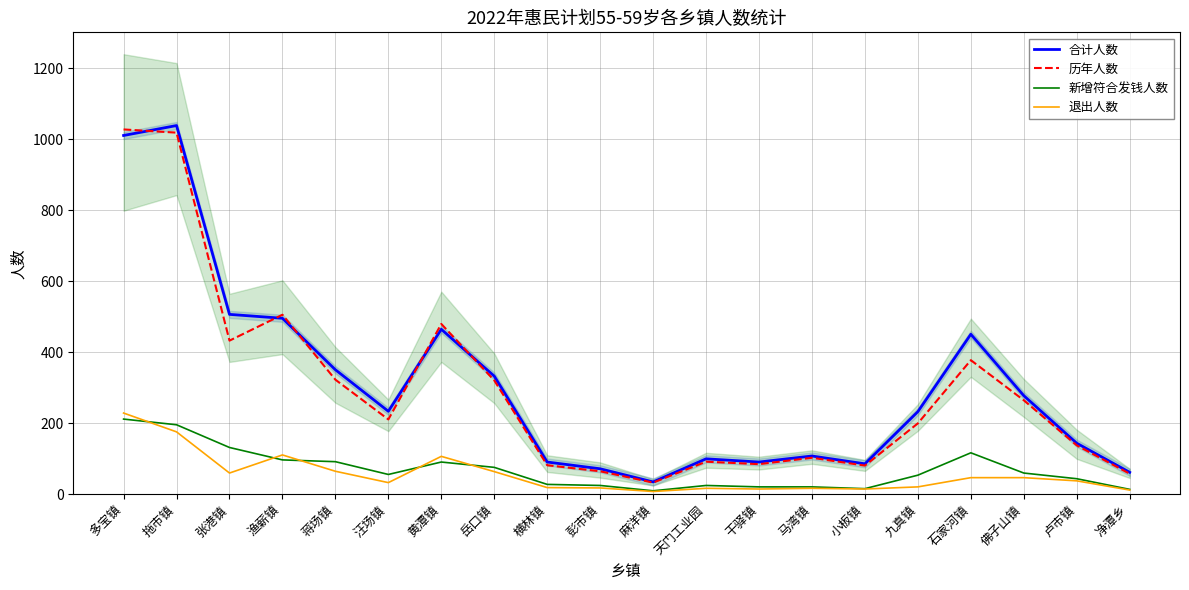

What is the difference between the highest and lowest values at 黄潭镇?

389